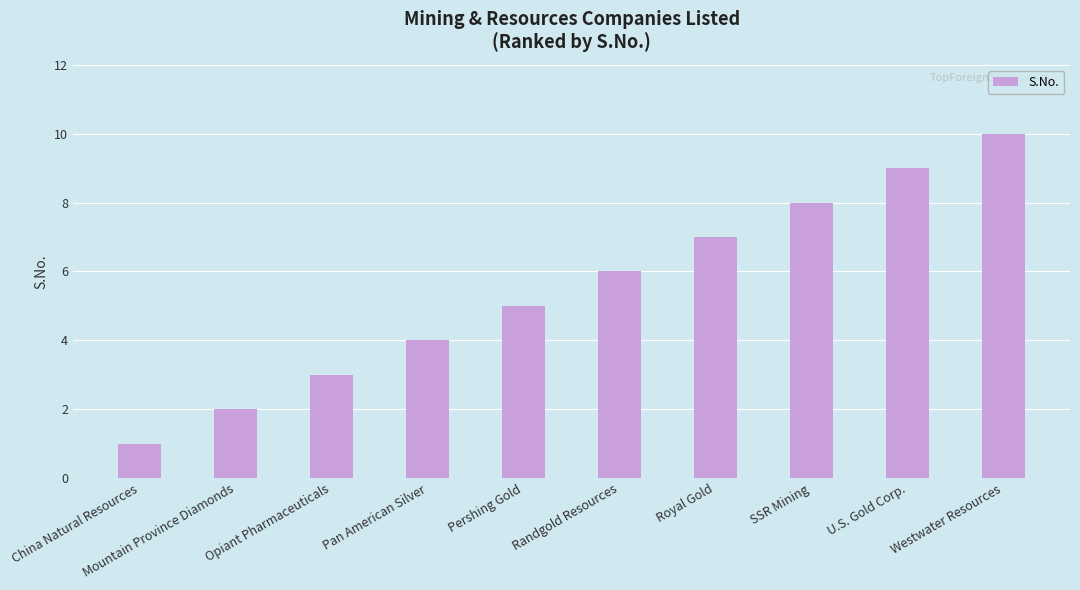

Rank the categories by value from highest to lowest.

Westwater Resources, U.S. Gold Corp., SSR Mining, Royal Gold, Randgold Resources, Pershing Gold, Pan American Silver, Opiant Pharmaceuticals, Mountain Province Diamonds, China Natural Resources